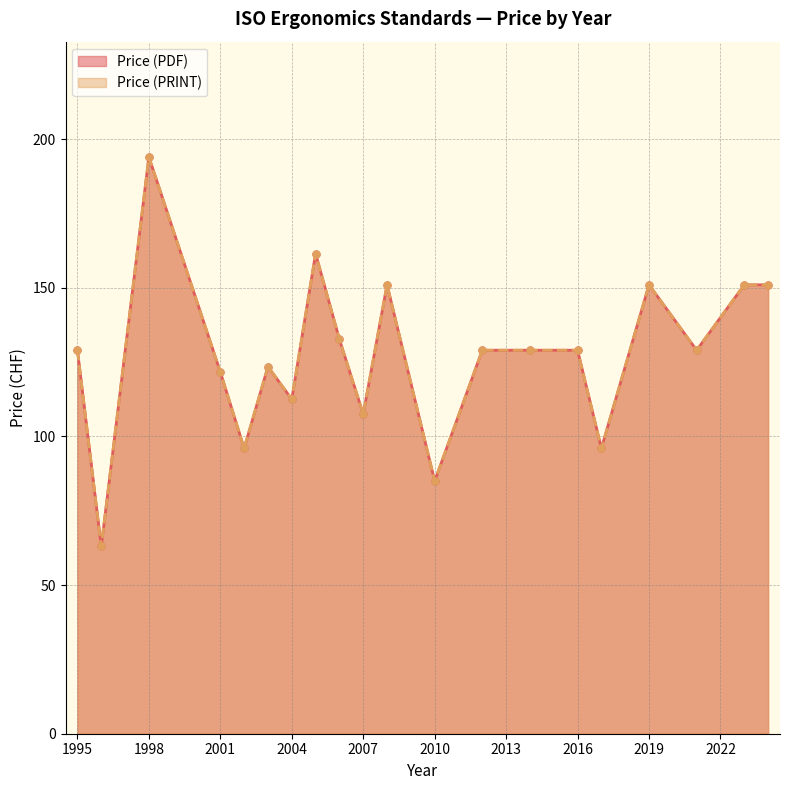

True or false: Price (PDF) and Price (PRINT) cross at least once.

False